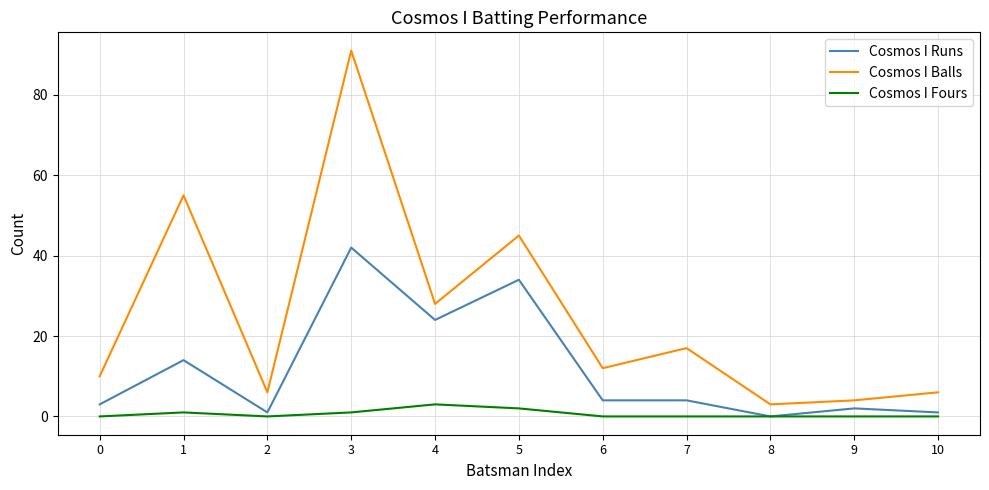

True or false: Cosmos I Fours and Cosmos I Balls cross at least once.

False